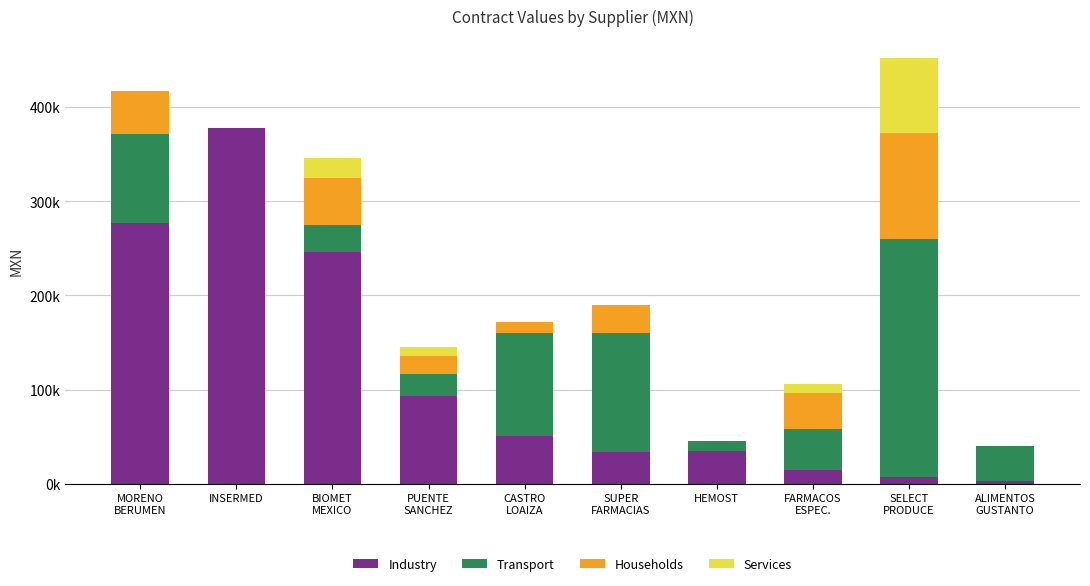

What is the label of the 4th bar from the left?

PUENTE
SANCHEZ